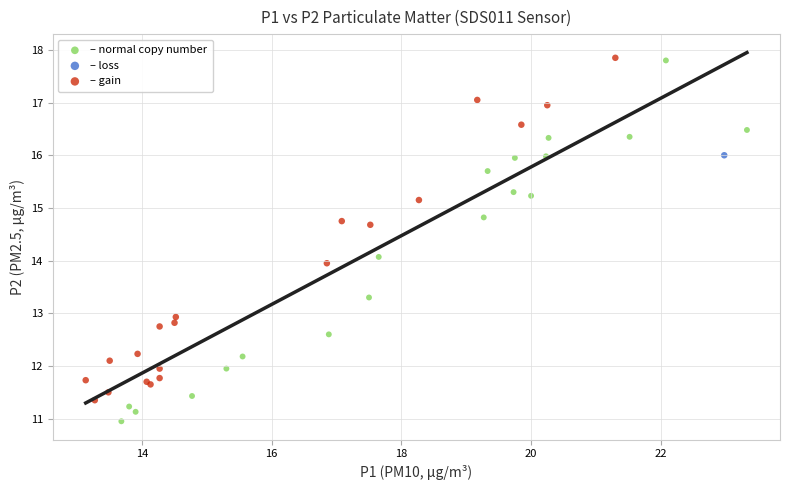

What are all the series names shown in the legend?

– normal copy number, – loss, – gain